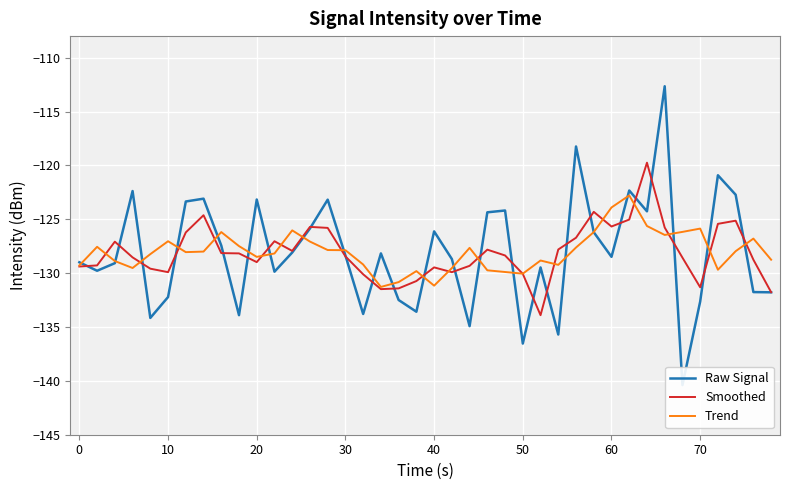

Which series has the largest total across all categories?

Trend